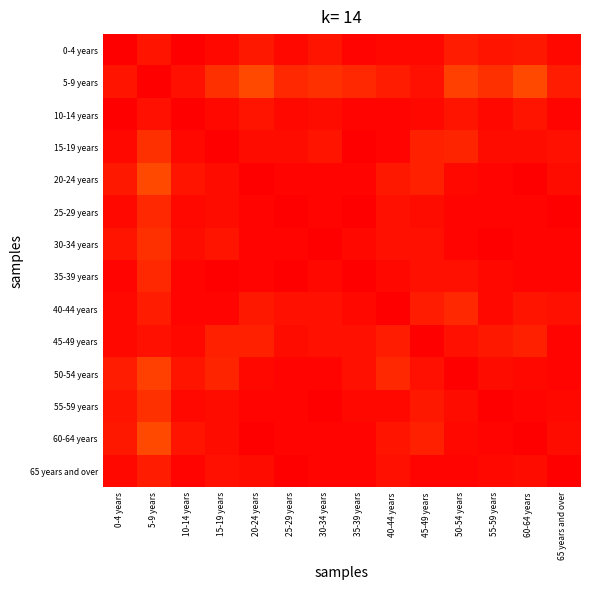

Which has a higher value, 45-49 years or 40-44 years?

45-49 years